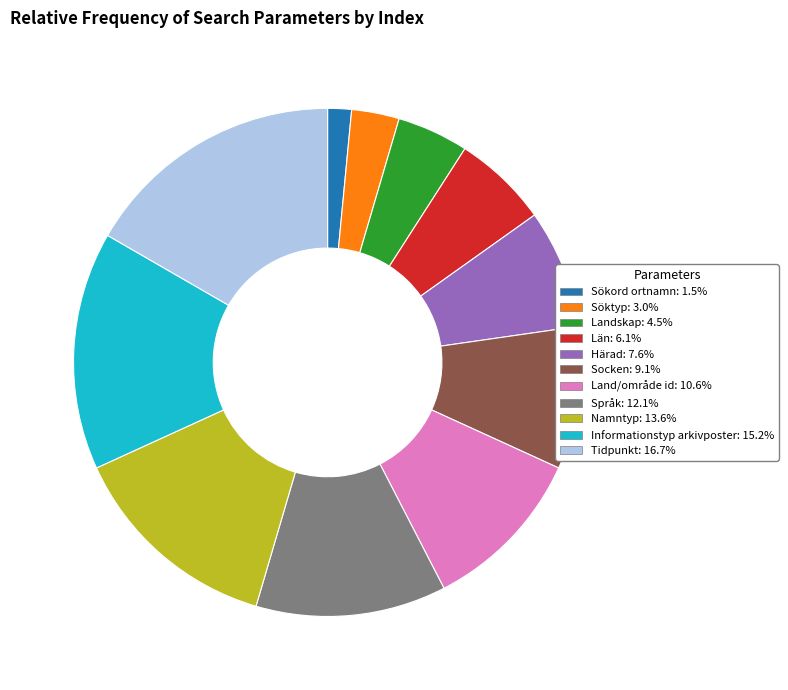

Is it true that Socken is 9% of the pie?

True